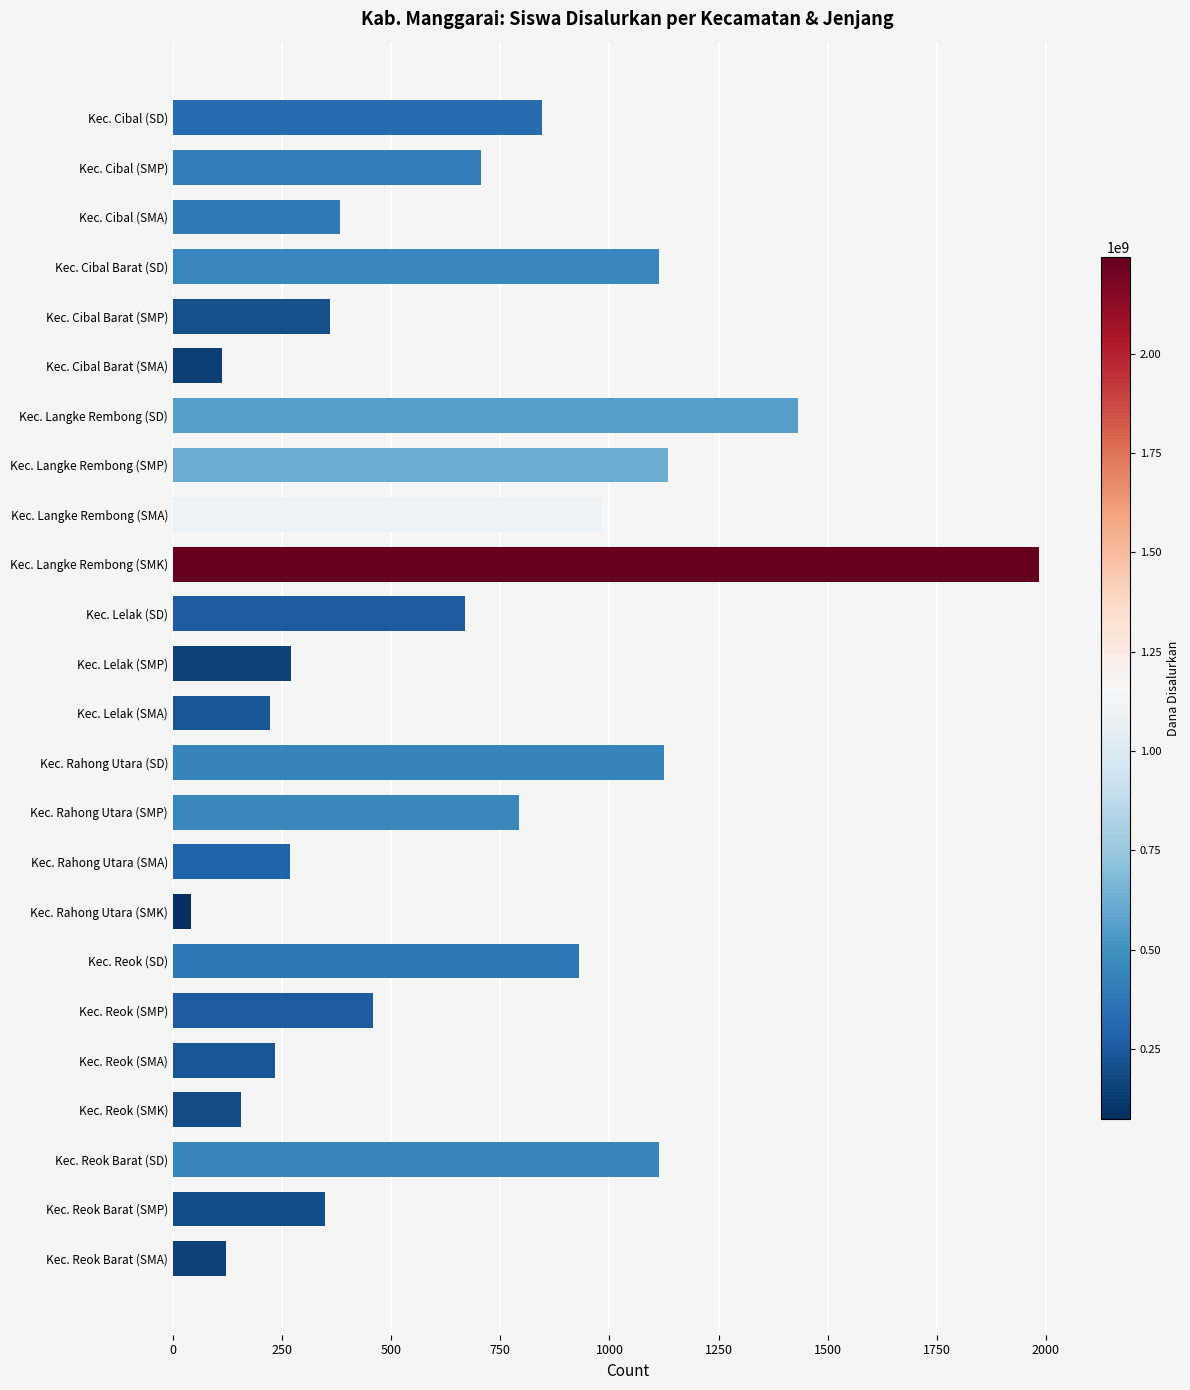

True or false: the data shows 348 at Kec. Reok Barat (SMP).

True